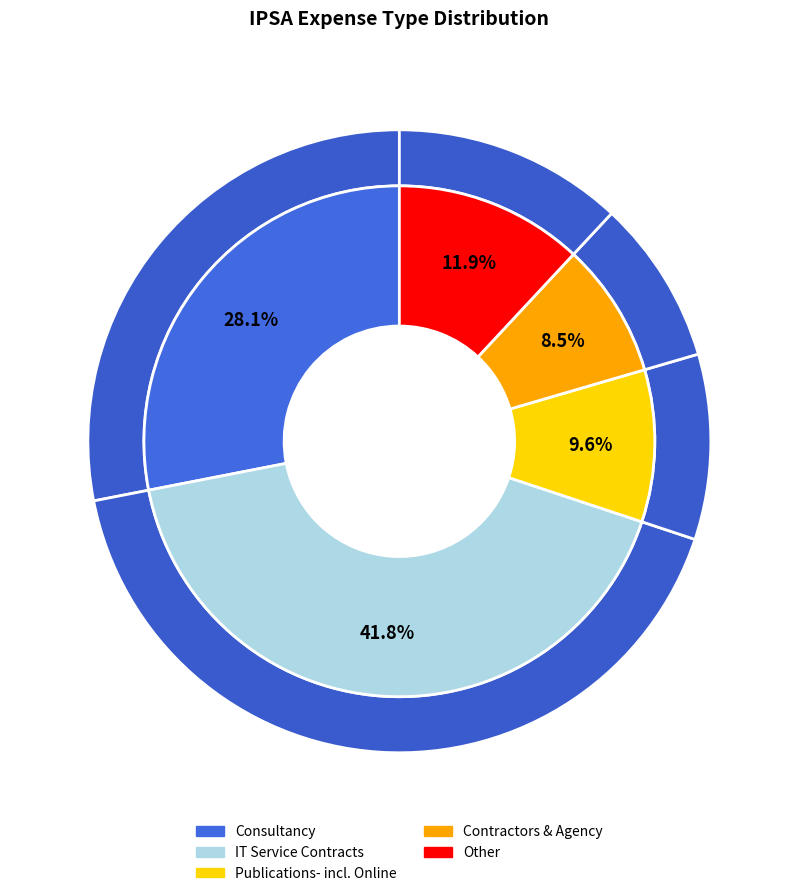

What percentage is NOT represented by Publications- incl. Online?

90.4%